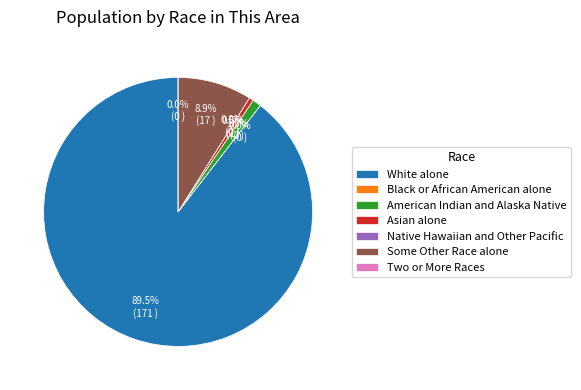

What is the majority slice?

White alone